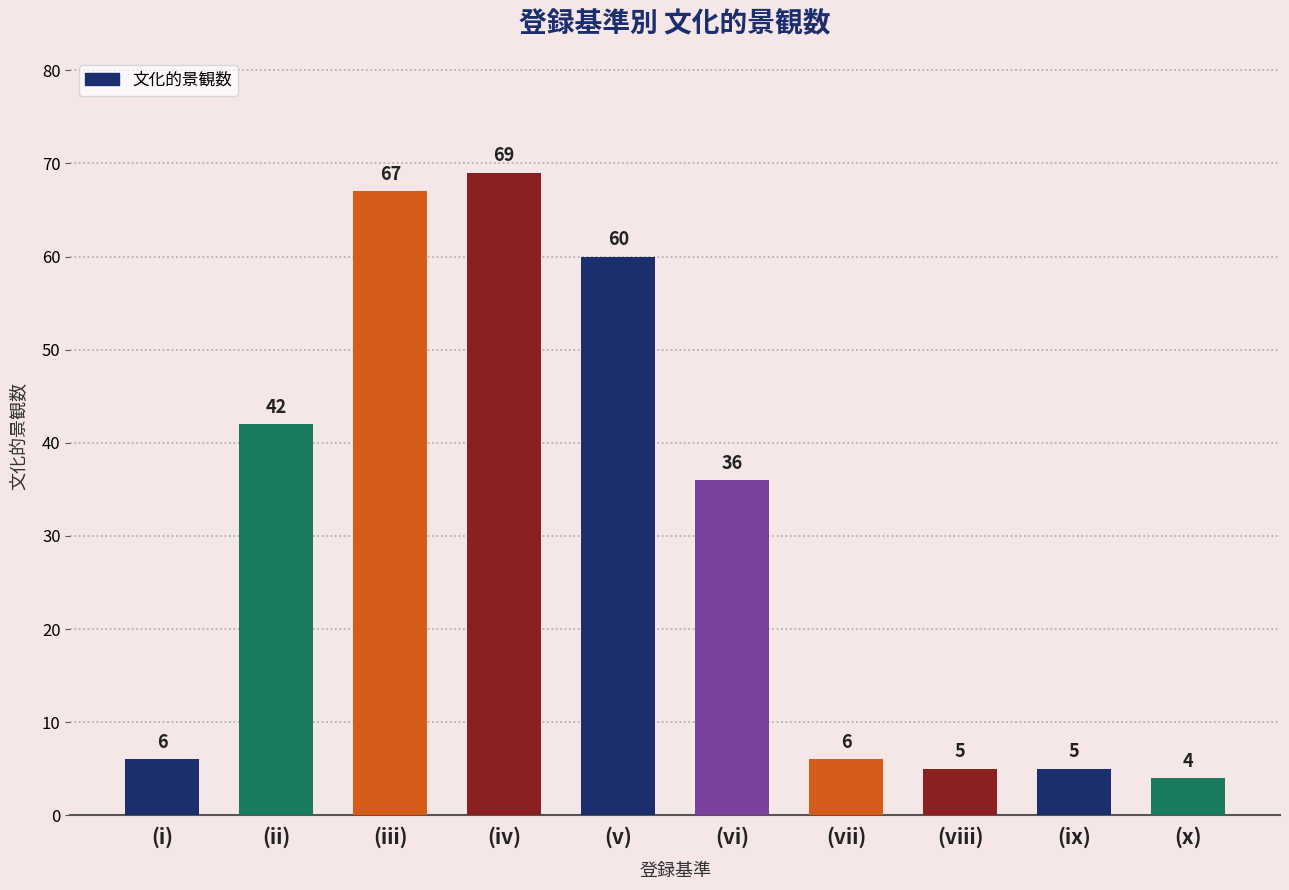

What is the label of the 10th bar from the left?

(x)